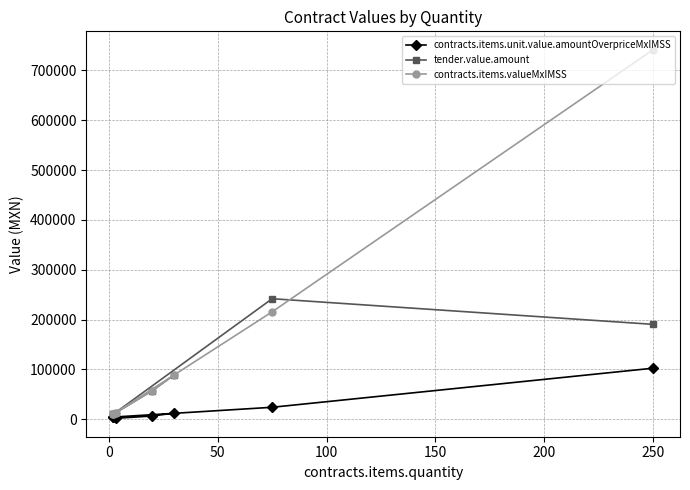

What is the label of the 7th point from the left?

250